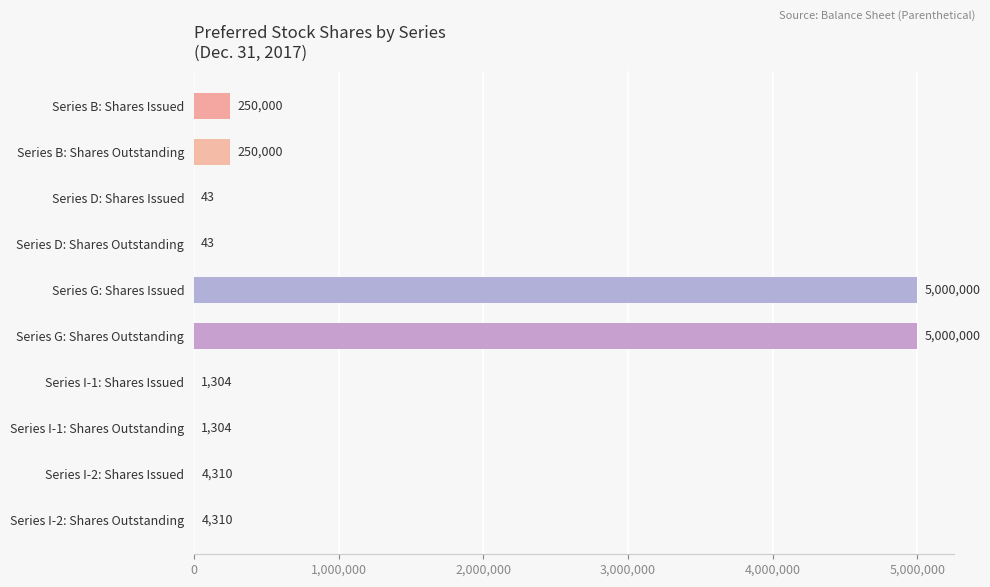

What is the greatest value displayed?

5000000